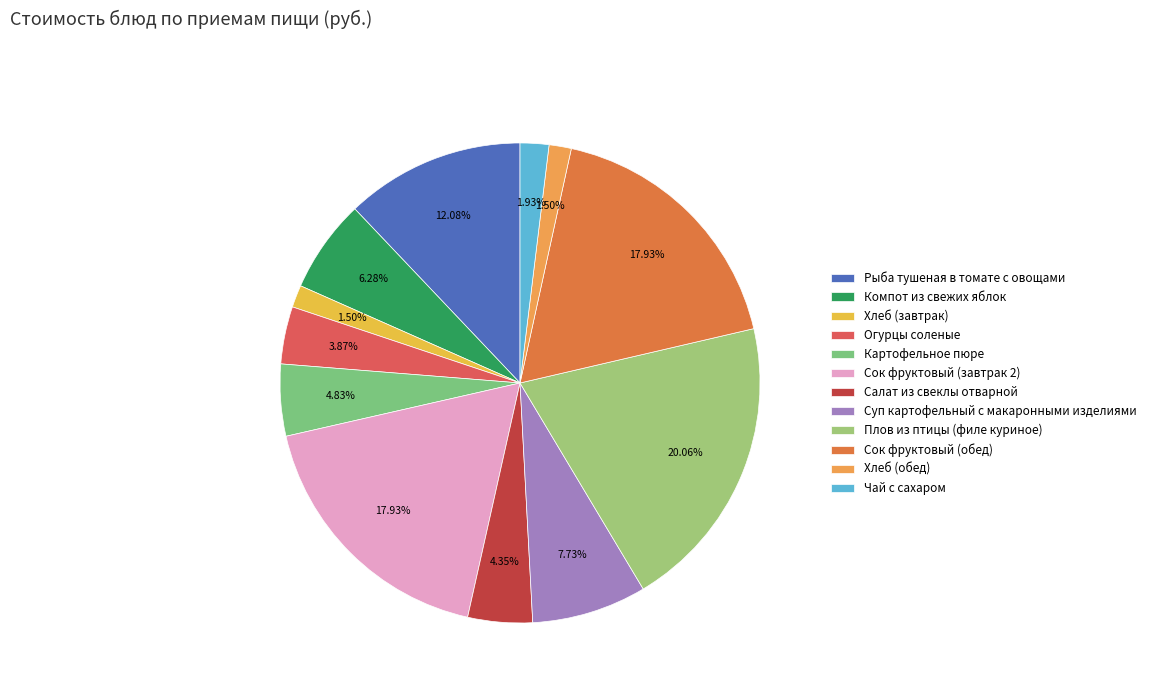

What is the change in value from Компот из свежих яблок to Плов из птицы (филе куриное)?

+28.5